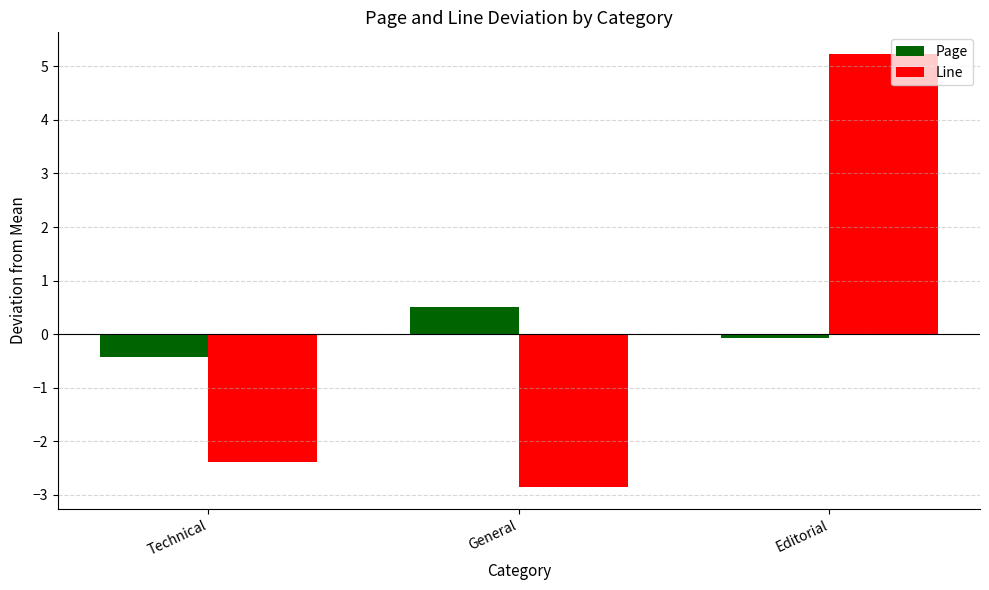

What is the label of the 2nd bar from the right?

General